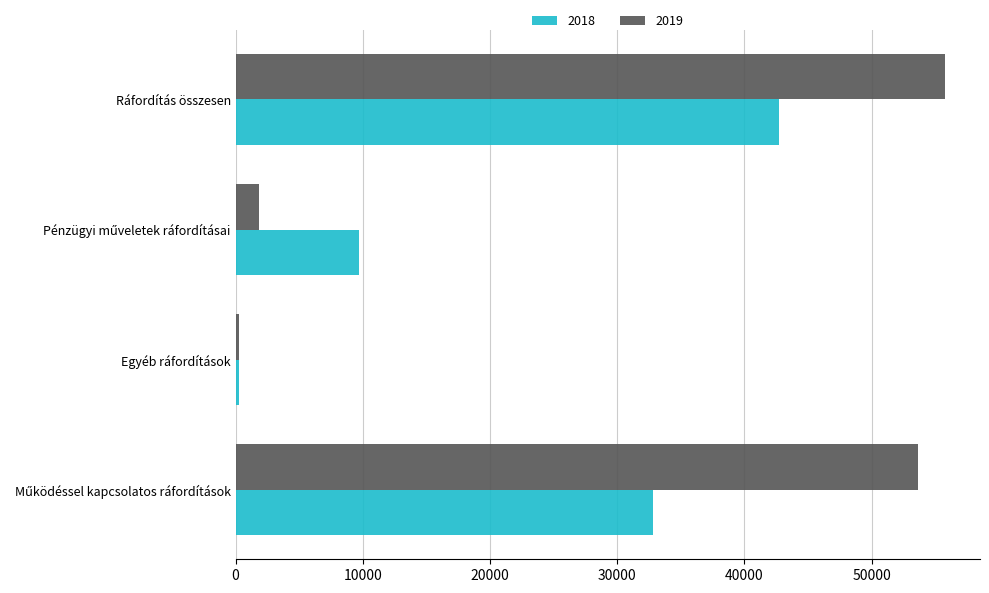

What is the difference between the maximum and minimum values in the 2018 series?

42486